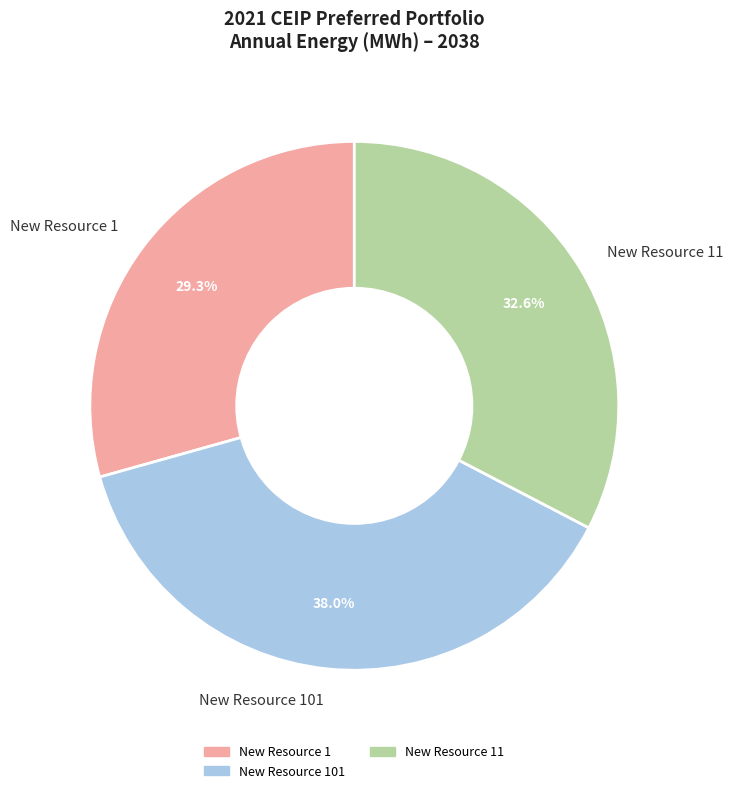

What percentage is the New Resource 1 slice, to the nearest percent?

29%